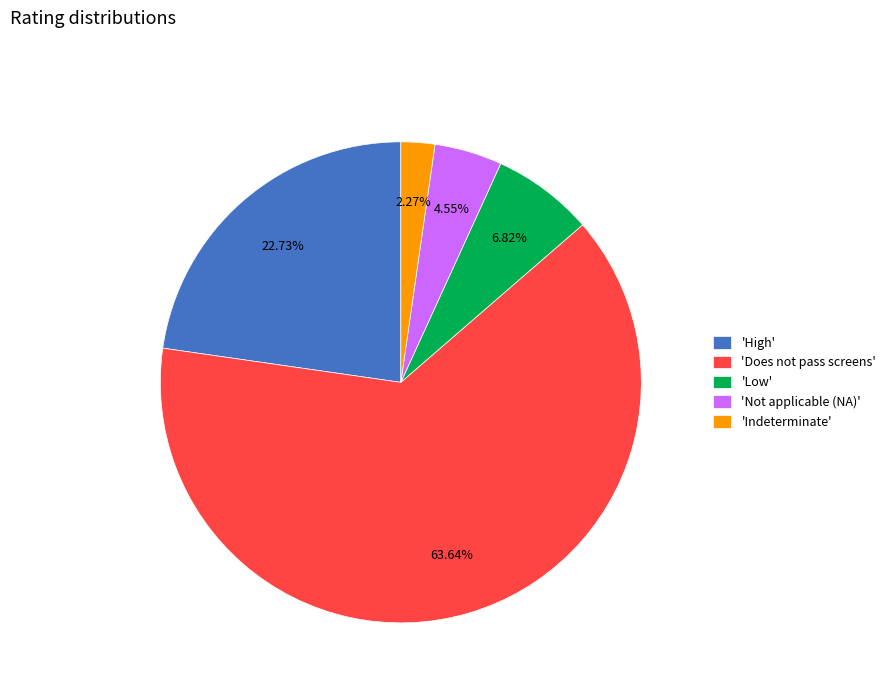

Is there any slice that represents more than half of the pie?

Yes